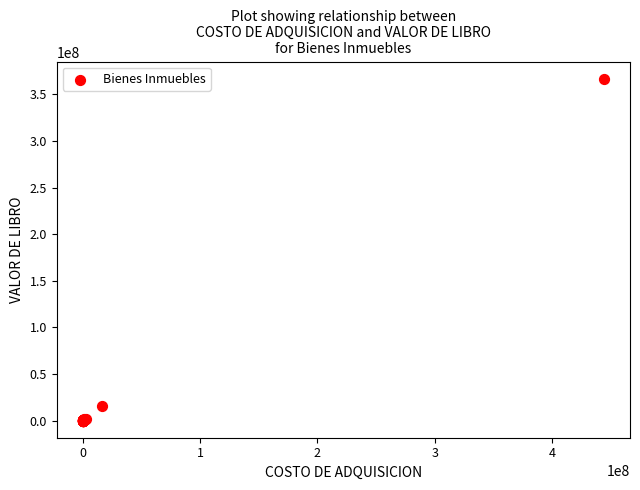

What Y value in the scatter plot is closest to 183278936?

15298390.3